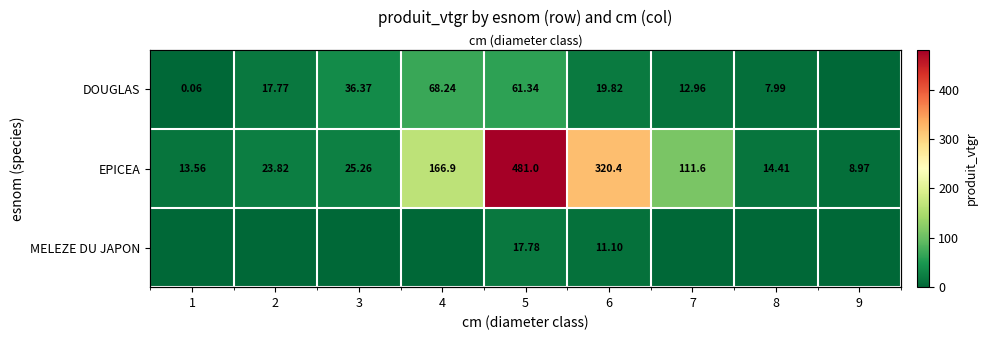

The value of EPICEA at 5 is 245.9. True or false?

False